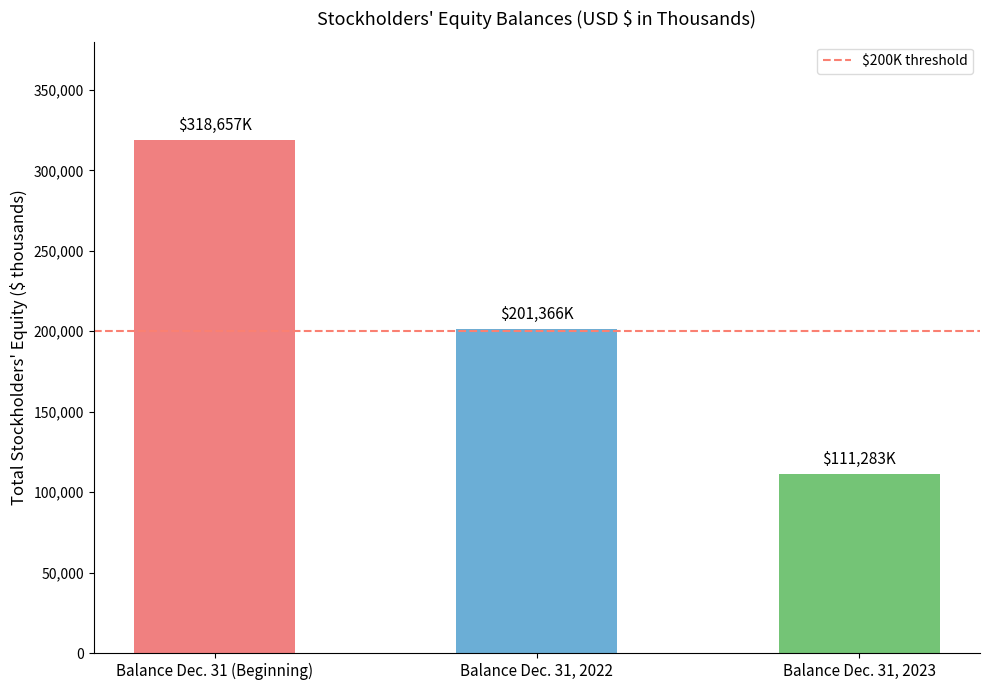

The chart shows a value of 197026 at Balance Dec. 31, 2023. True or false?

False